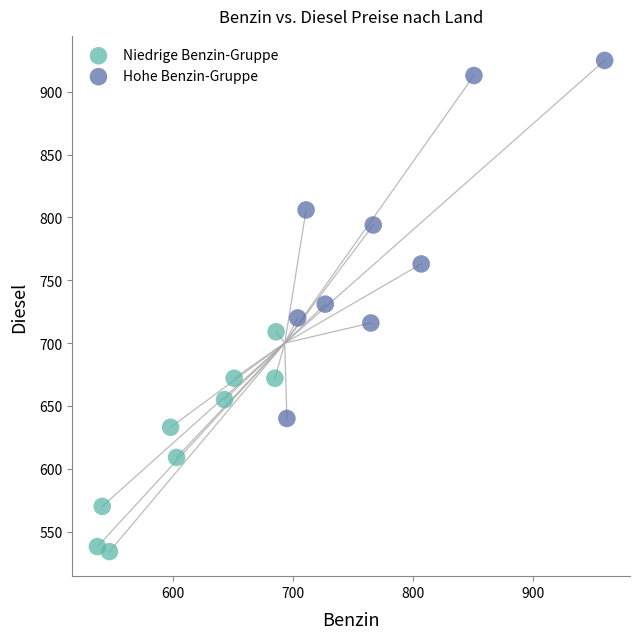

What are all the series names shown in the legend?

Niedrige Benzin-Gruppe, Hohe Benzin-Gruppe